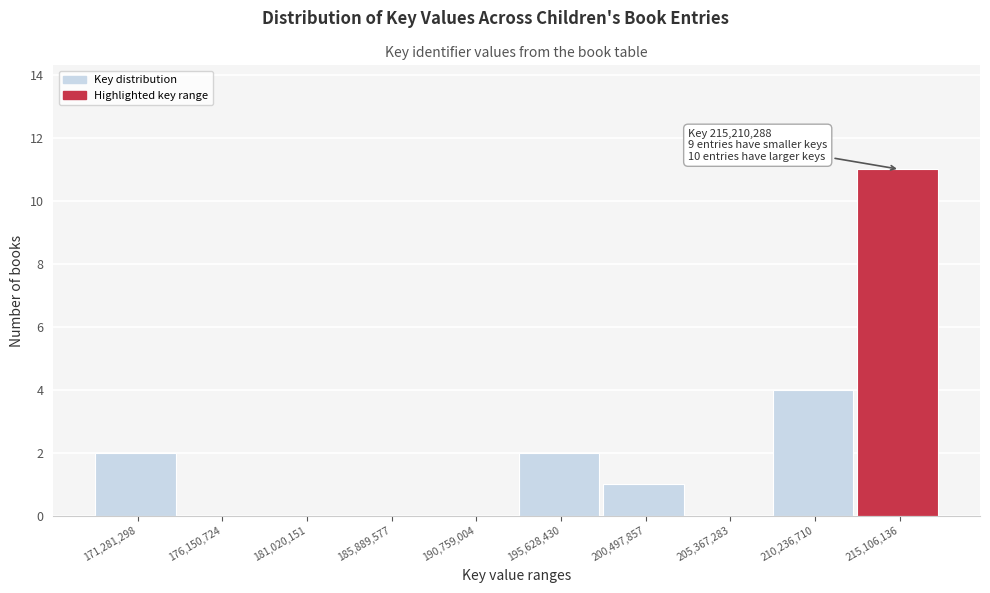

Reading right to left, list all the values displayed in this chart.

215,106,136=11	210,236,710=4	205,367,283=0	200,497,857=1	195,628,430=2	190,759,004=0	185,889,577=0	181,020,151=0	176,150,724=0	171,281,298=2